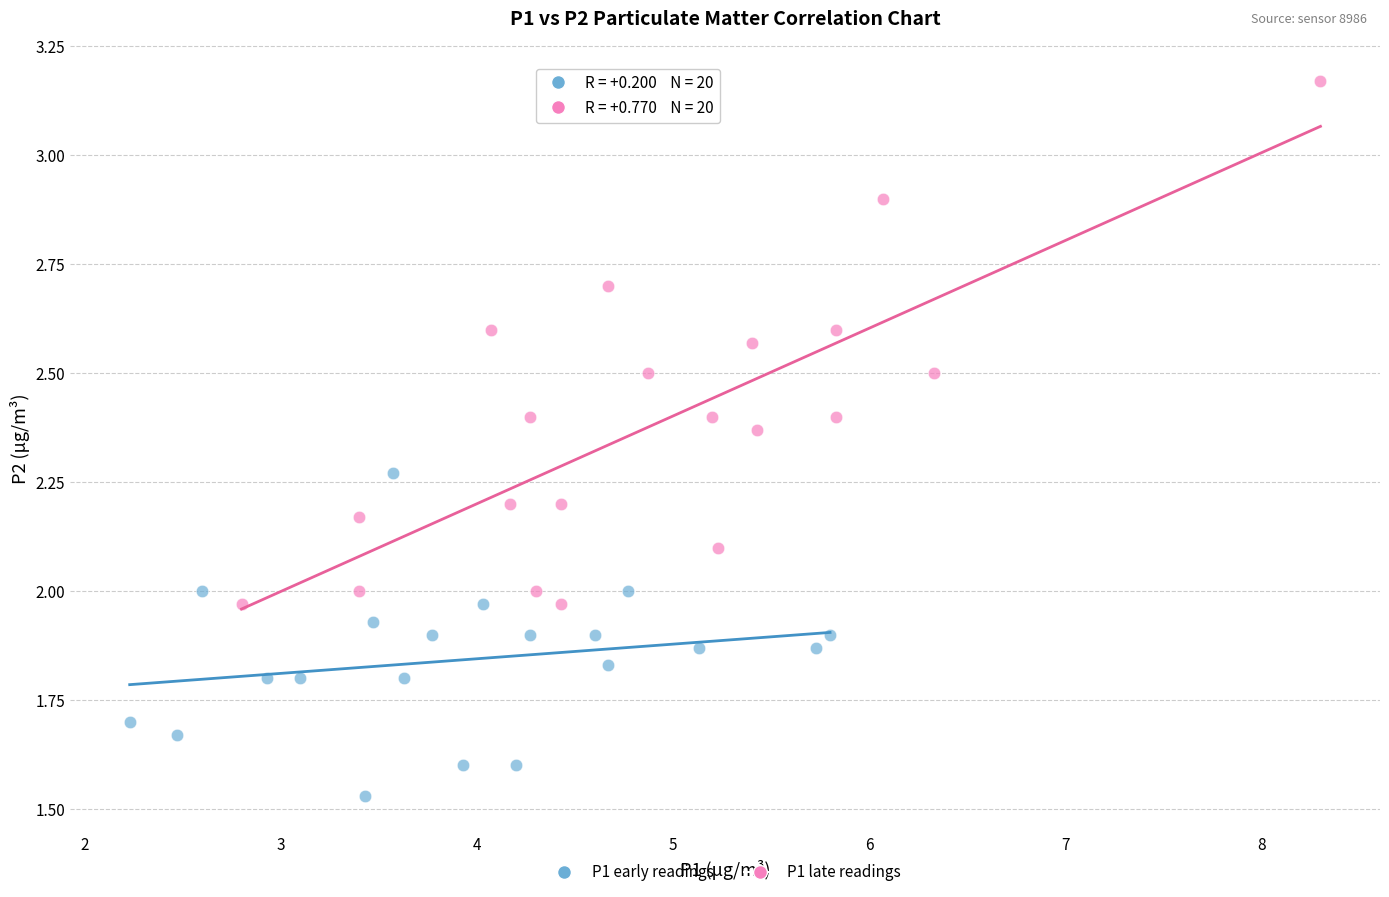

Which series contains the lowest Y value?

P1 early readings